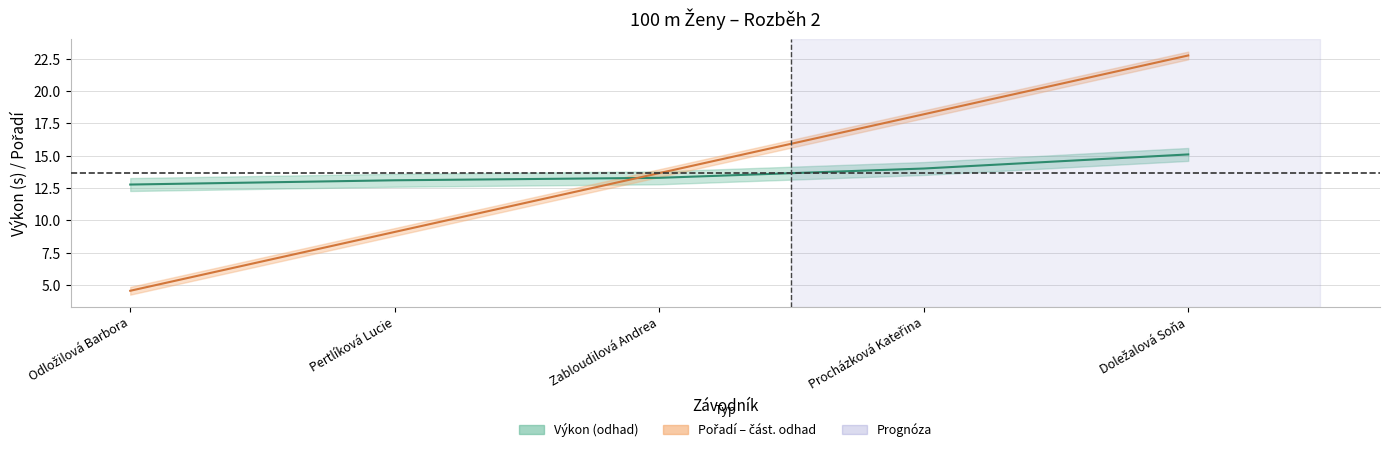

What position from the right is Zabloudilová Andrea?

3